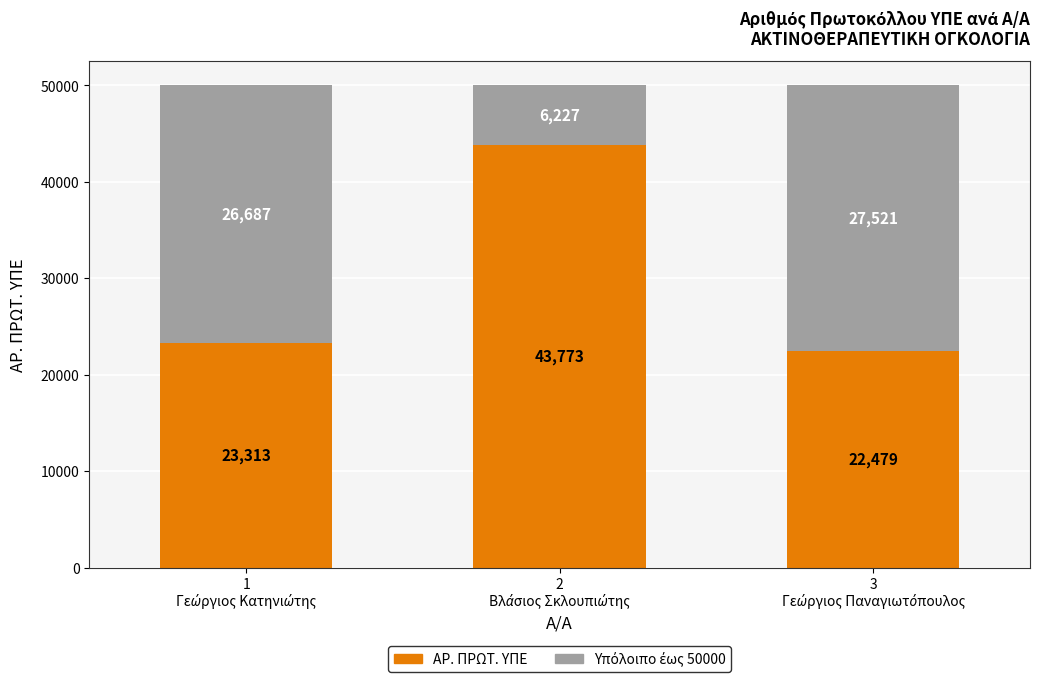

What position from the left is 2
Βλάσιος Σκλουπιώτης?

2